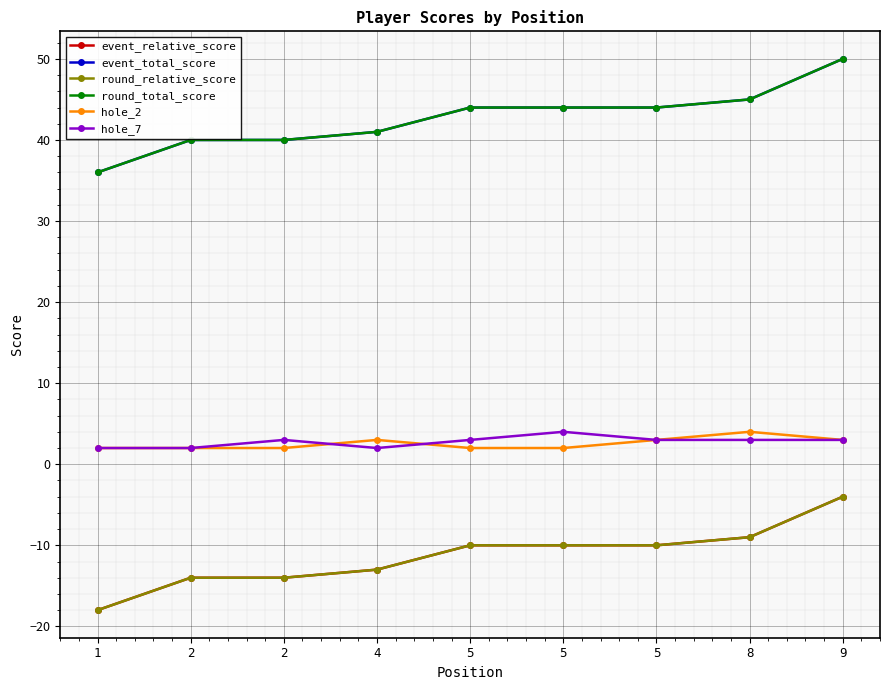

Is the value of event_total_score at 2 greater than the value of round_relative_score at 2?

Yes